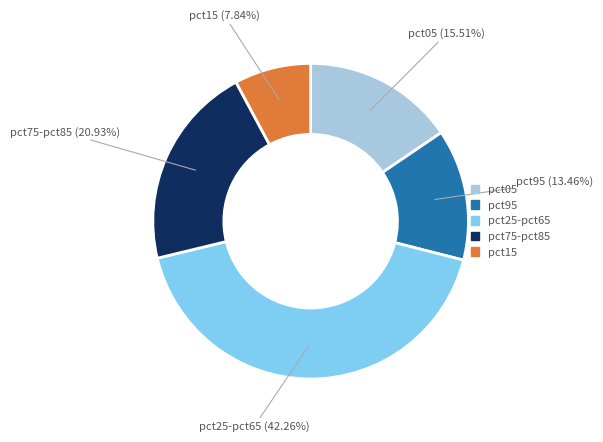

Count the number of slices in the pie.

5